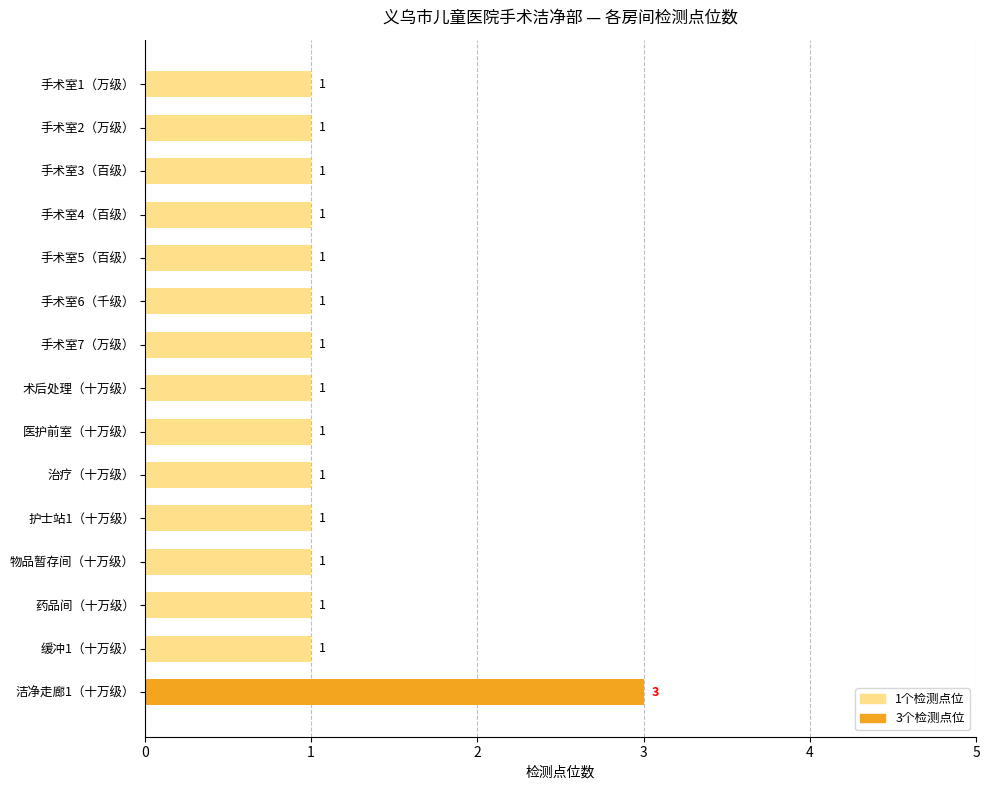

Reading top to bottom, list all the values displayed in this chart.

1	1	1	1	1	1	1	1	1	1	1	1	1	1	3